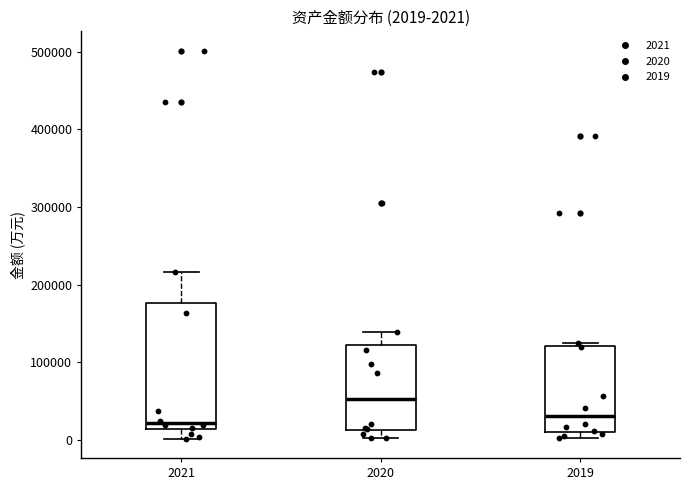

Which box is the tallest, from its lower edge to its upper edge?

2021